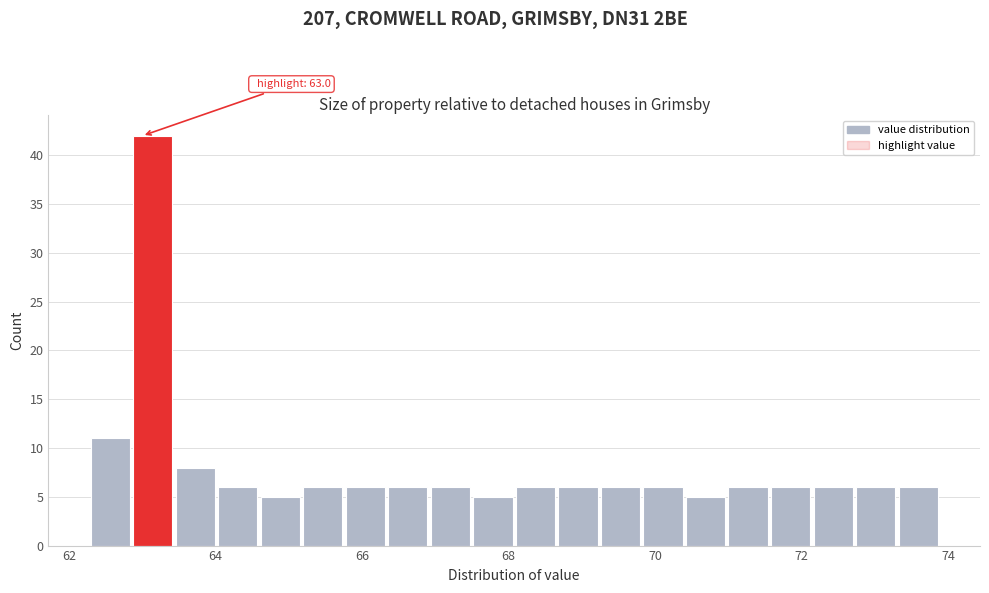

Around what value on the x-axis is the tallest bar? Give the approximate position of its centre, as read against the axis.

63.2